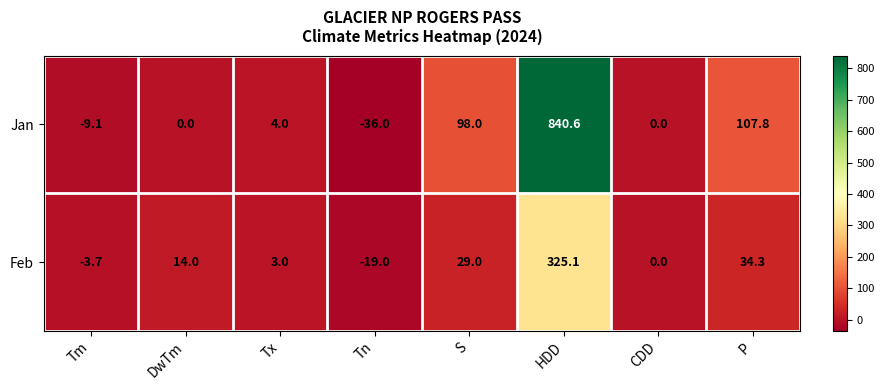

Reading right to left, list all the values displayed in this chart.

Jan: 107.8	0.0	840.6	98.0	-36.0	4.0	0.0	-9.1
Feb: 34.3	0.0	325.1	29.0	-19.0	3.0	14.0	-3.7